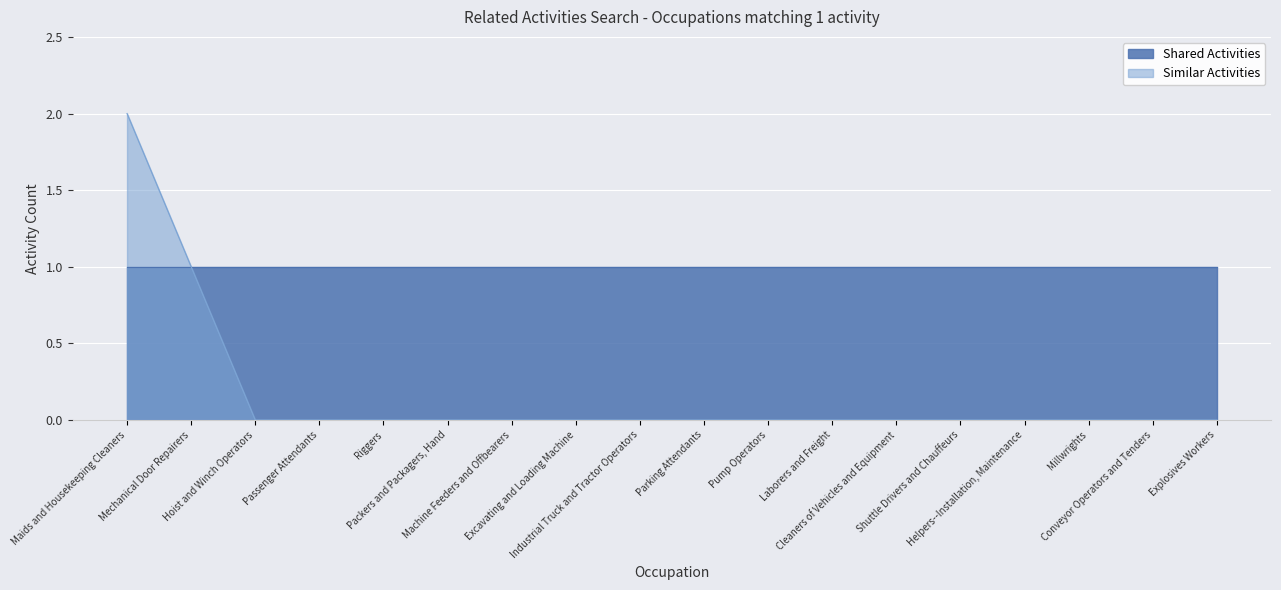

List the series in order of their overall mean, lowest first.

Similar Activities, Shared Activities